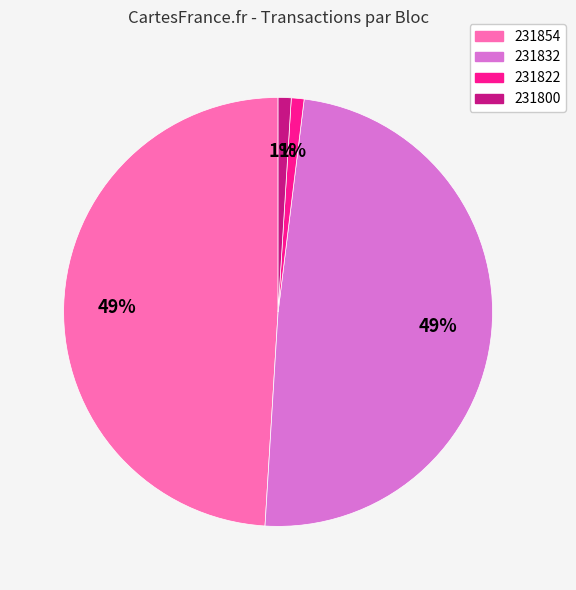

True or false: 231854 accounts for 57% of the total.

False